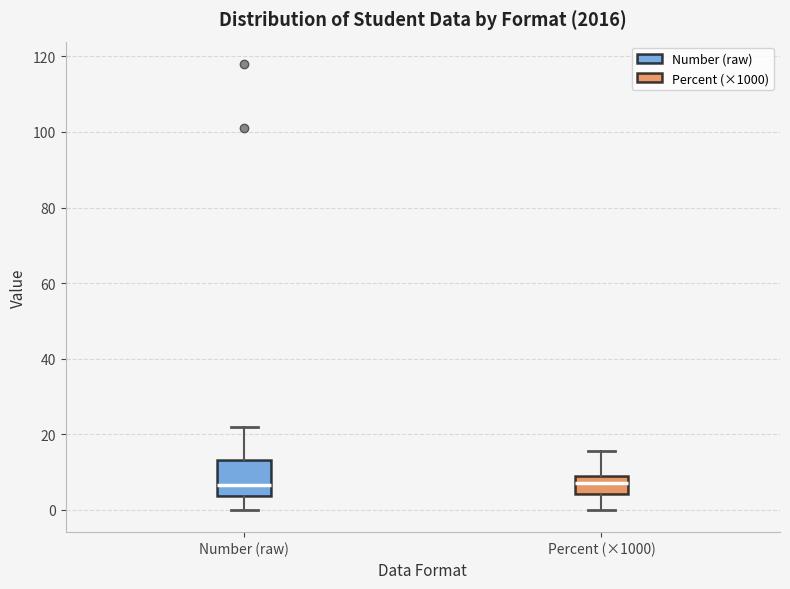

Where does the lower whisker of the box for Percent (×1000) end on the y-axis? The values are not printed on the chart, so give them approximately, as read against the axis.

0